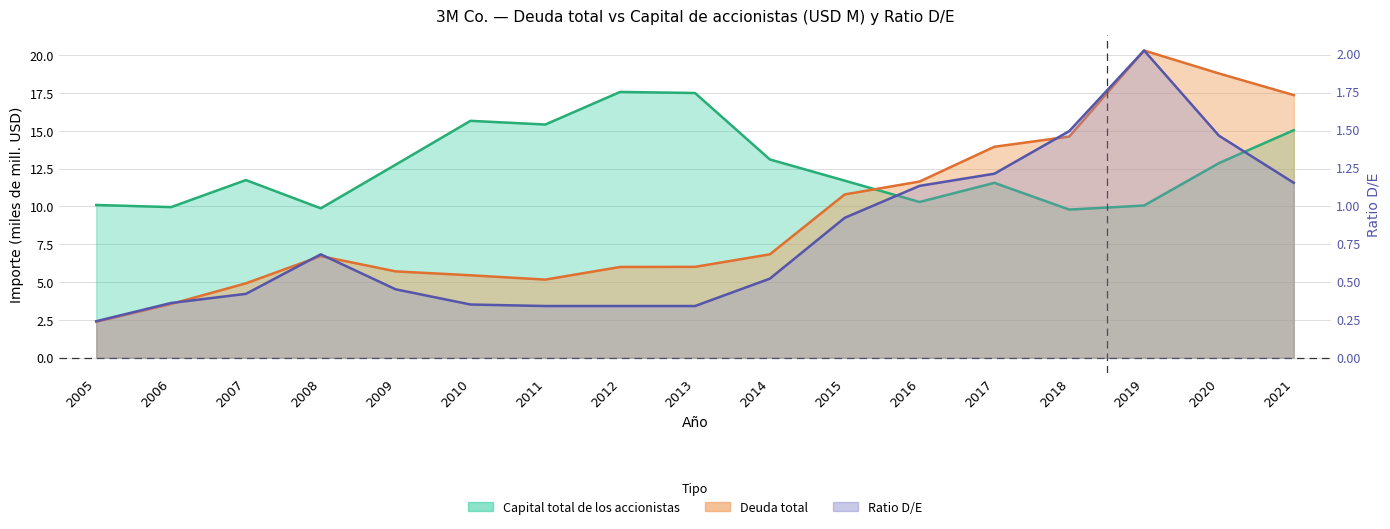

True or false: Deuda total has a value of 18.8 at 2020.

True